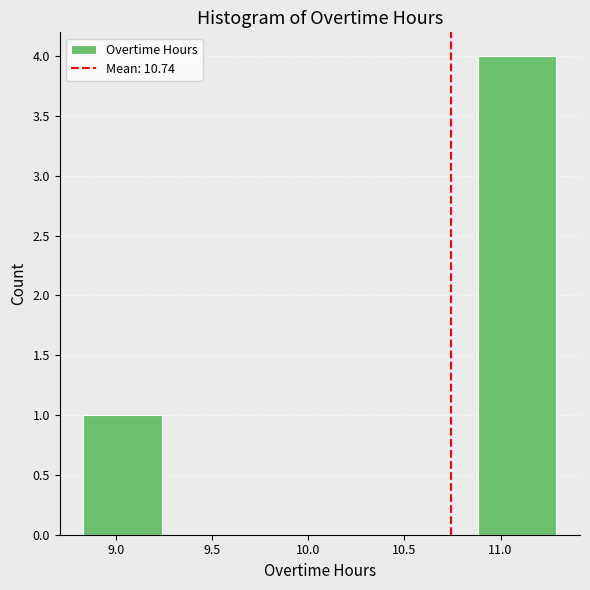

How tall is the bar that spans 8.83 to 9.24 on the x-axis? Neither the bar edges nor the heights are printed on the chart, so give them approximately, as read against the axes.

1